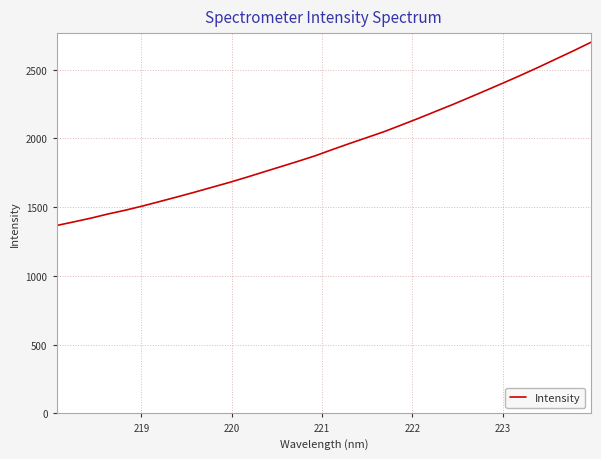

What is the greatest value displayed?

2698.4